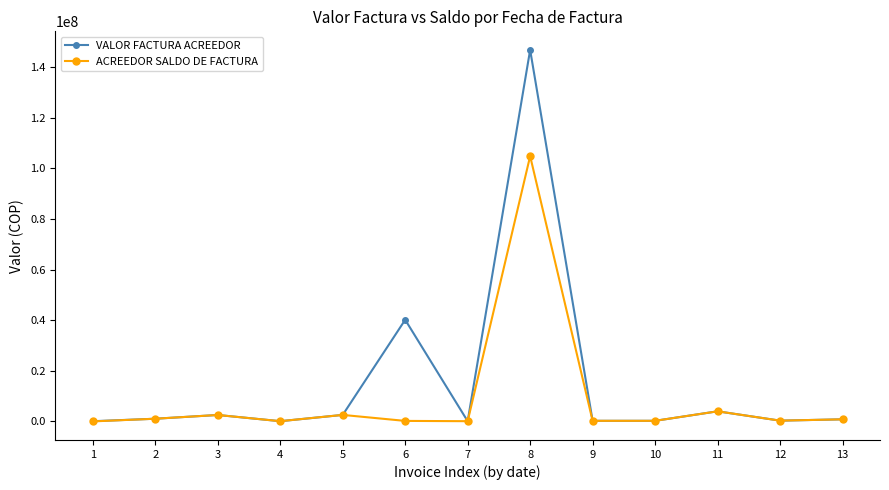

Rank the series by their maximum value, from highest to lowest.

VALOR FACTURA ACREEDOR, ACREEDOR SALDO DE FACTURA